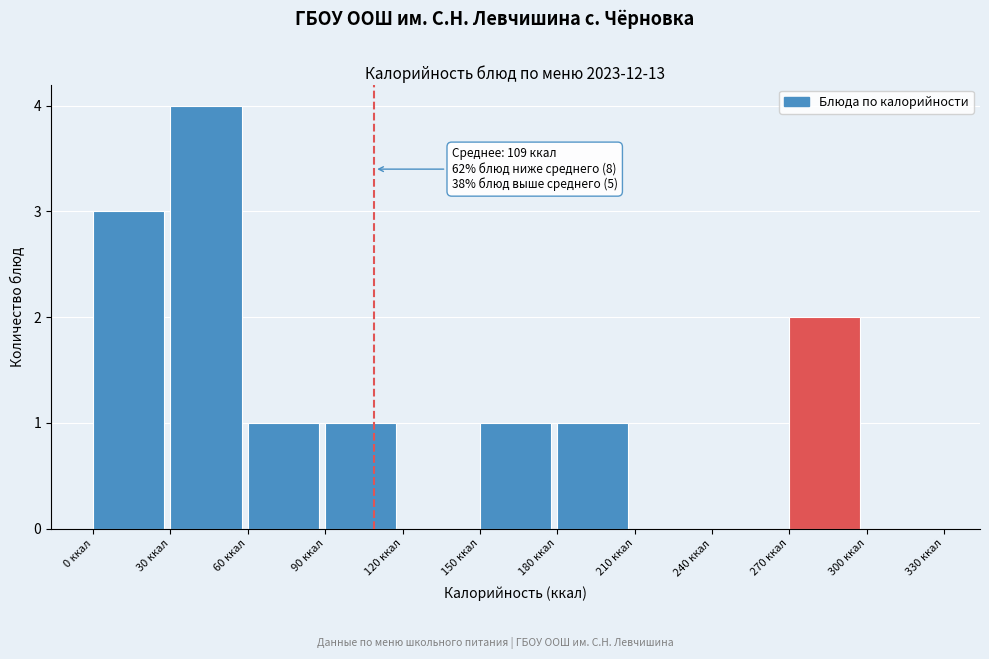

Which range on the x-axis has the tallest bar?

30 to 60